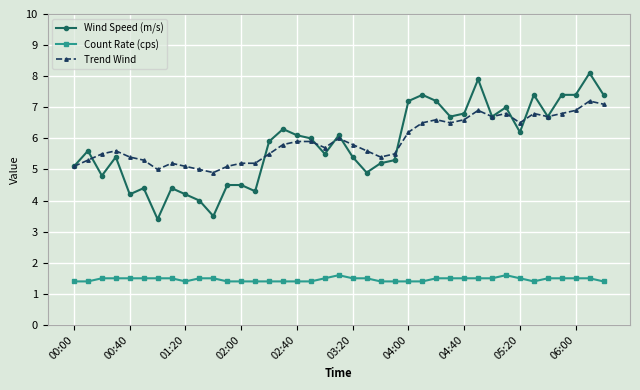

True or false: Wind Speed (m/s) and Count Rate (cps) cross at least once.

False